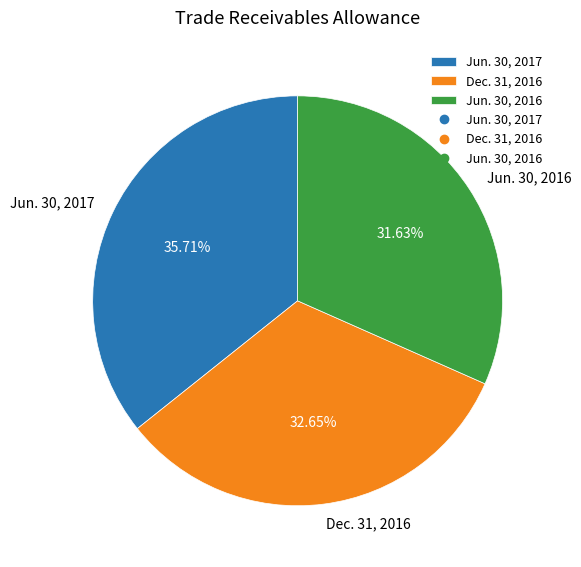

Is it true that Dec. 31, 2016 is 43% of the pie?

False